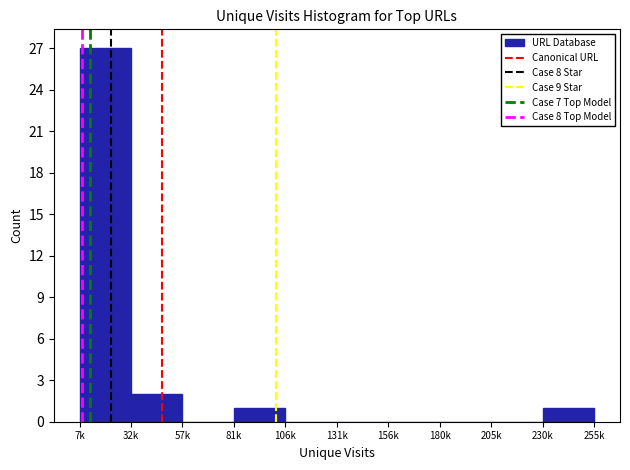

Reading left to right, what are all the values shown in this chart?

32k=27	57k=2	81k=0	106k=1	131k=0	156k=0	180k=0	205k=0	230k=0	255k=1